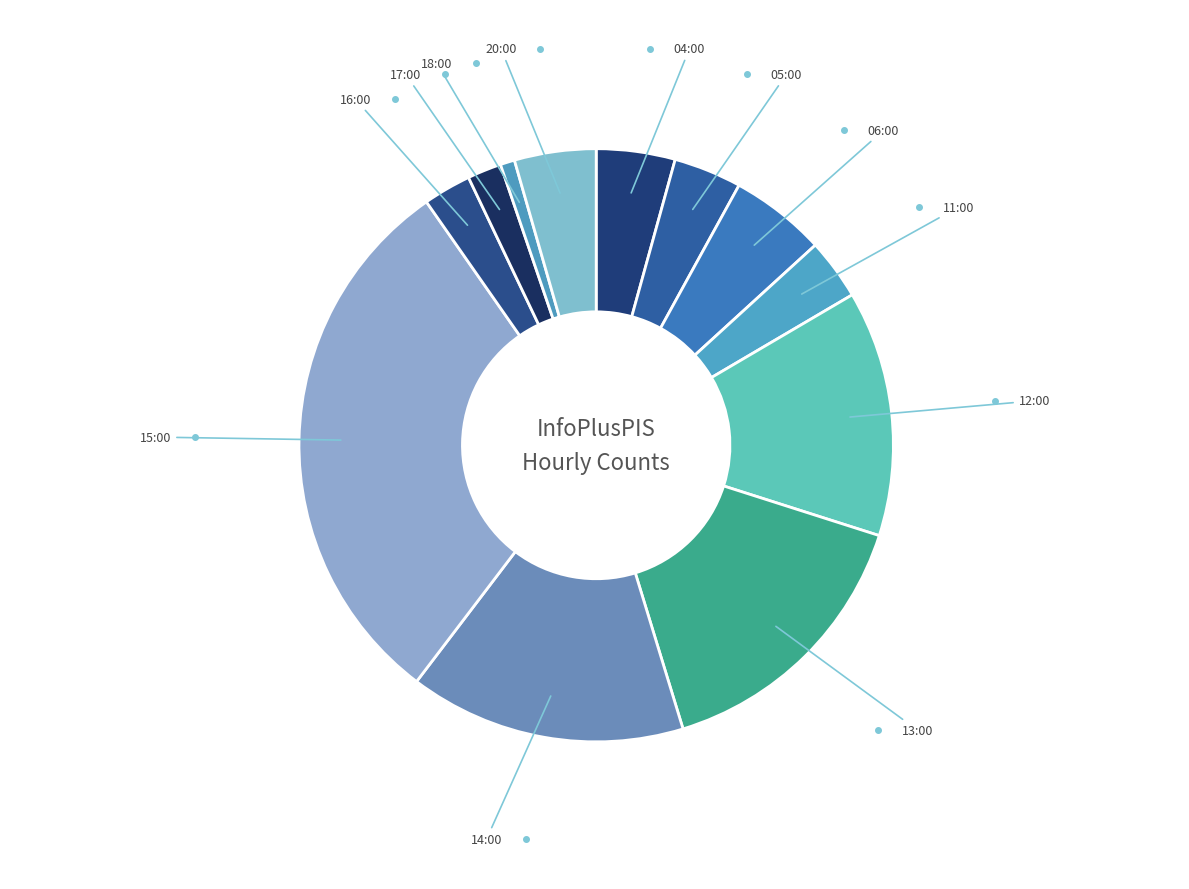

Does 06:00 represent more than half of the total?

No